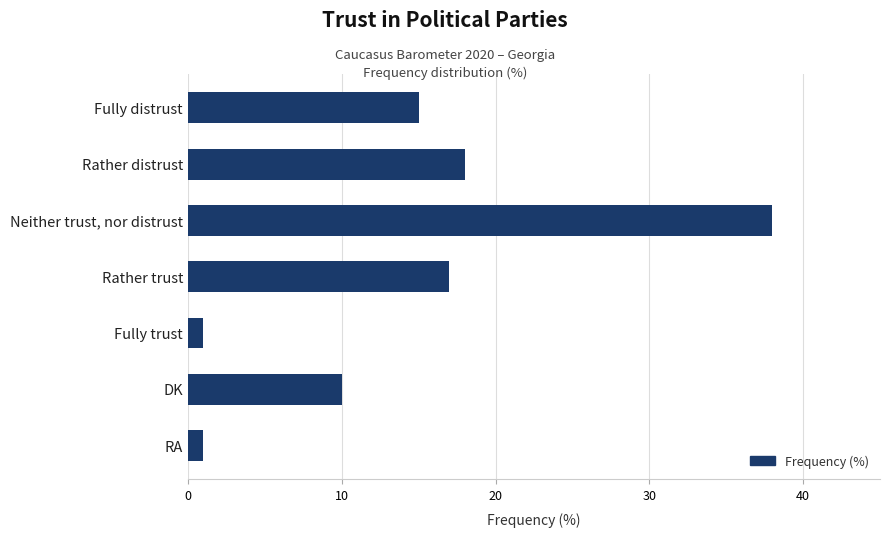

What is the label of the 3rd bar from the bottom?

Fully trust